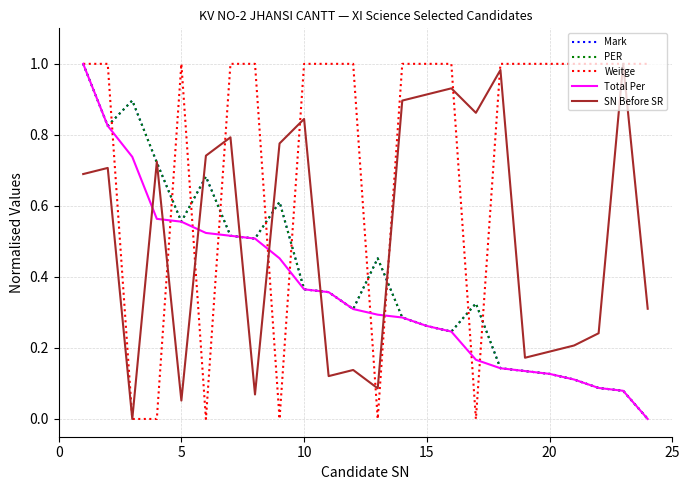

Does the chart have visible grid lines?

Yes